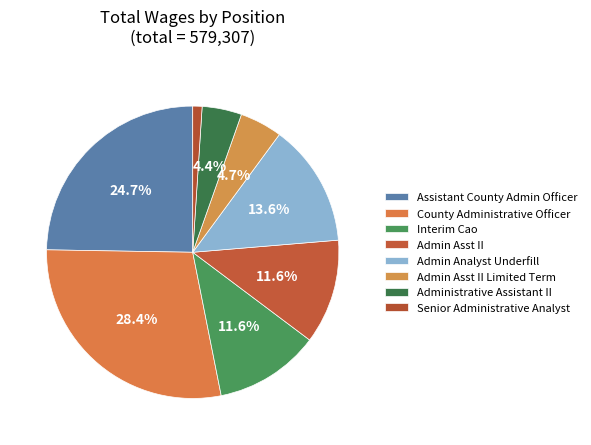

The Senior Administrative Analyst slice represents 7% of the pie. True or false?

False